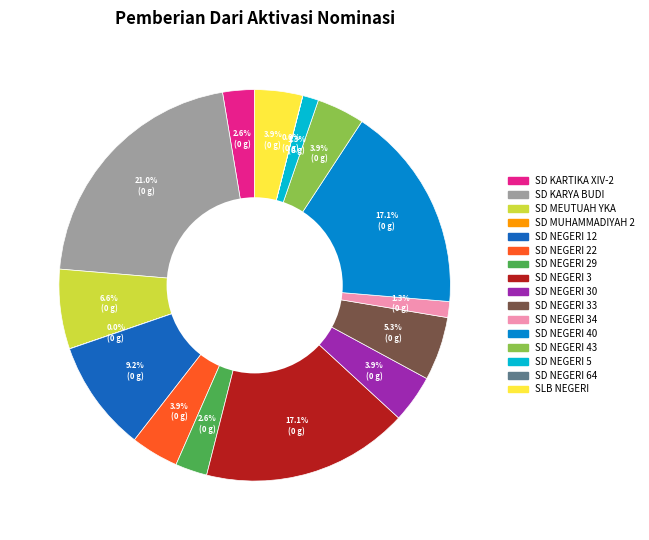

Does any single category account for the majority?

No